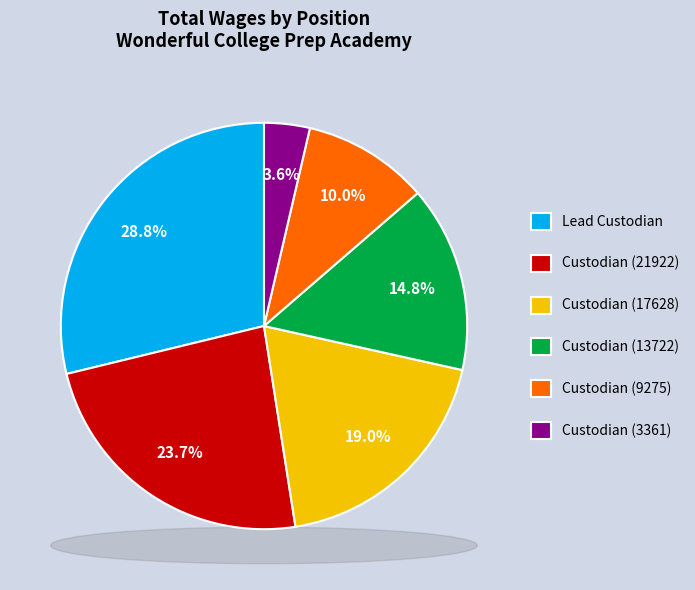

Count the number of slices in the pie.

6